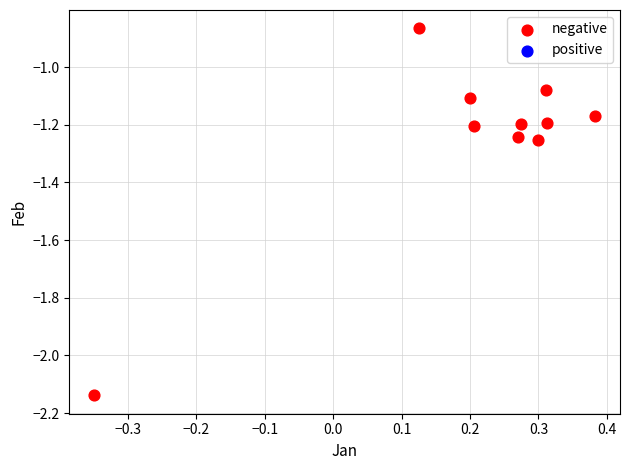

What is the range of Y values (max minus min)?

1.3